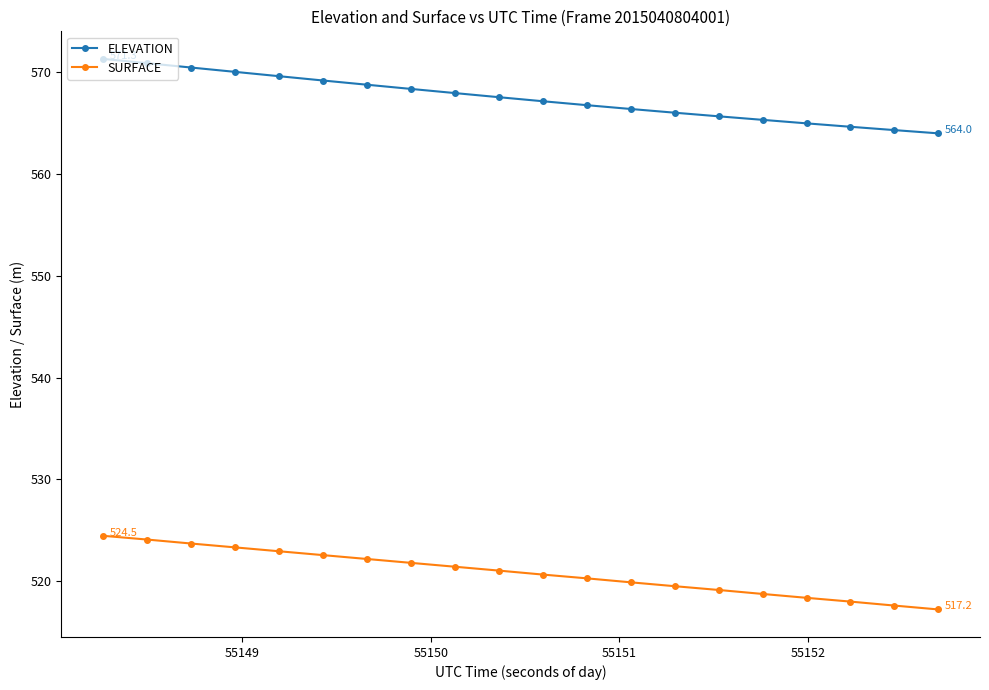

True or false: SURFACE and ELEVATION intersect in this chart.

False